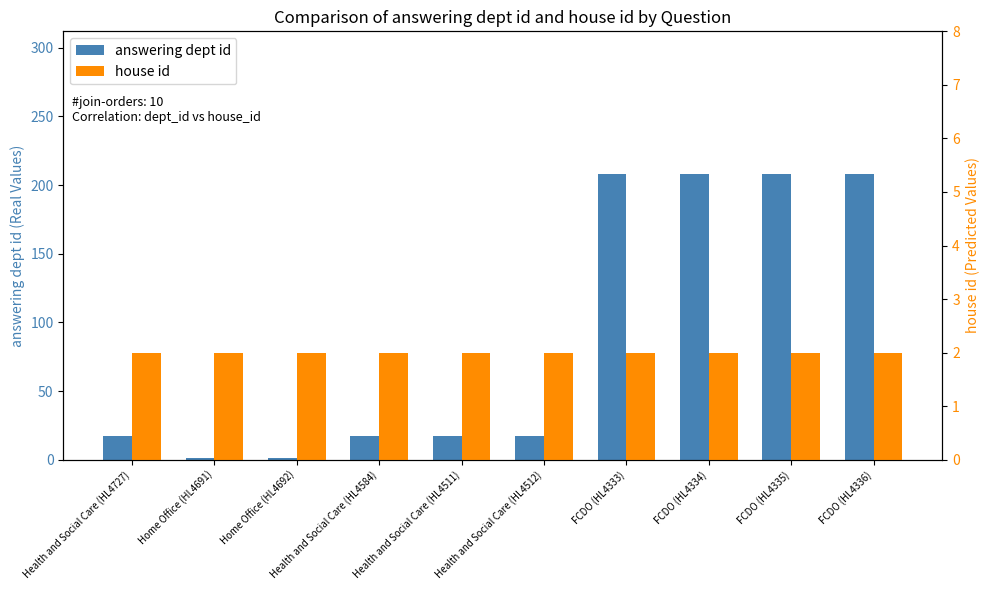

Which has a higher value, FCDO (HL4336) or FCDO (HL4335)?

FCDO (HL4336)